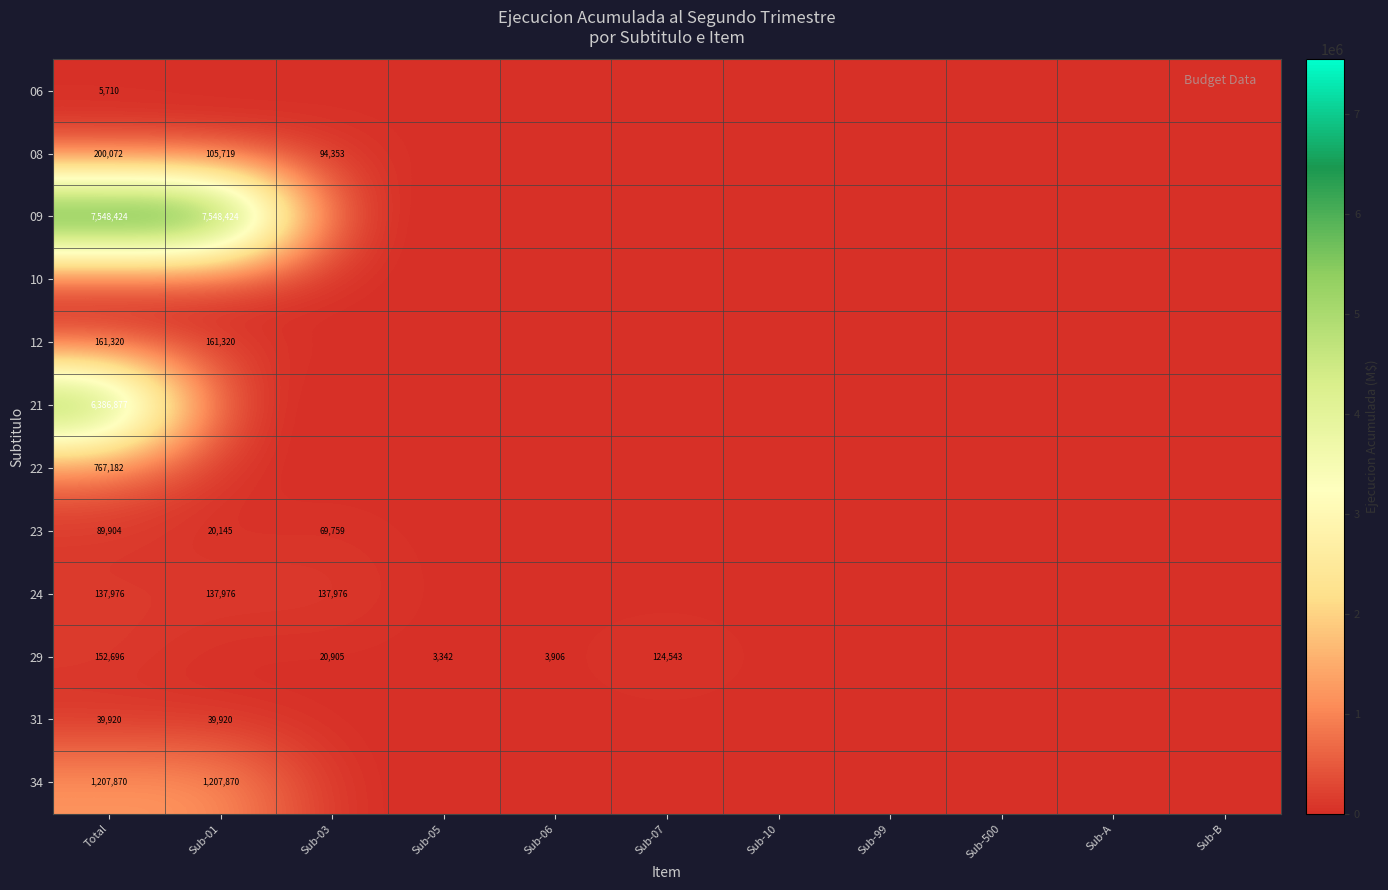

The value of 23 at Sub-03 is 69759. True or false?

True